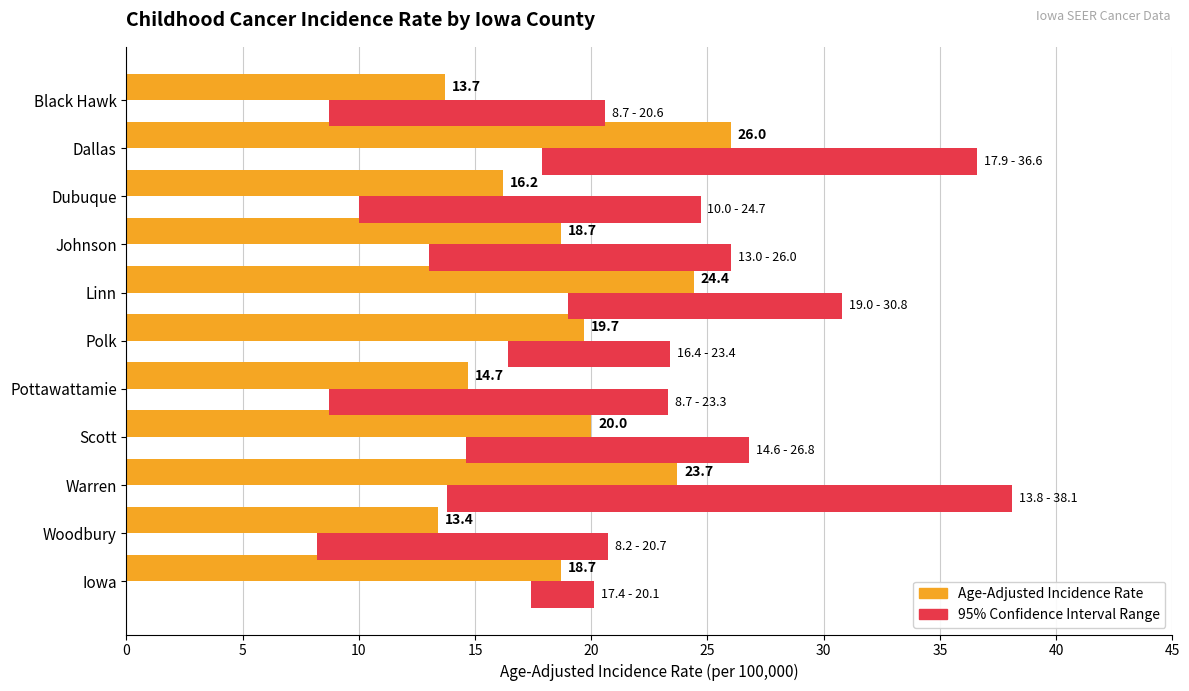

Which series has the largest total across all categories?

Age-Adjusted Incidence Rate